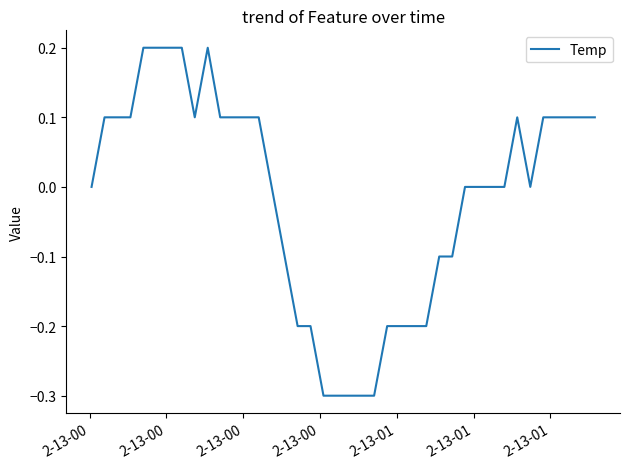

What is the smallest value displayed?

-0.3